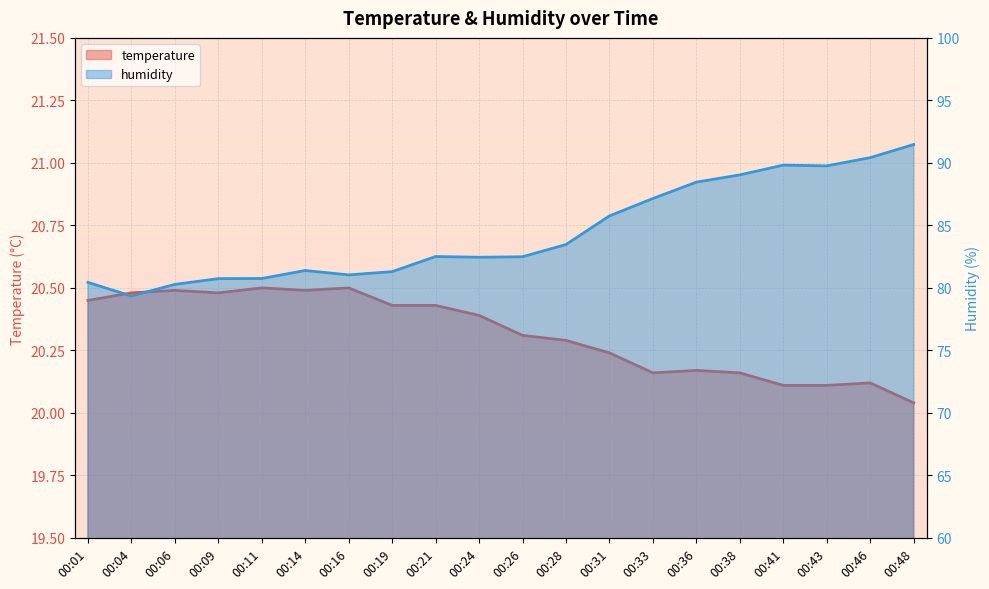

What is the maximum value shown in the chart?

91.5